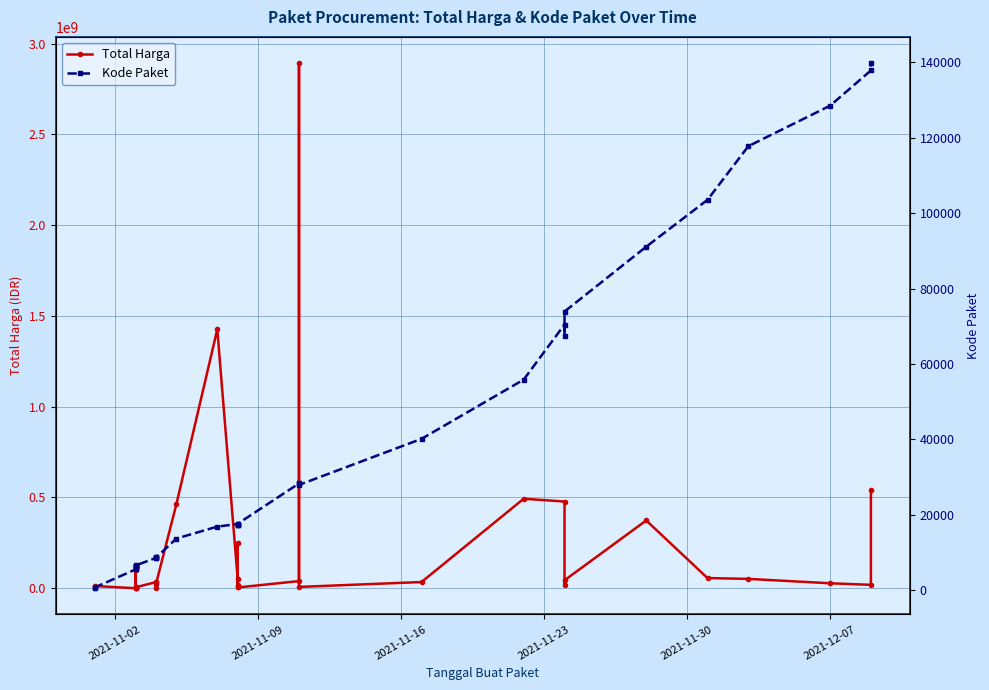

True or false: Total Harga and Kode Paket cross at least once.

False